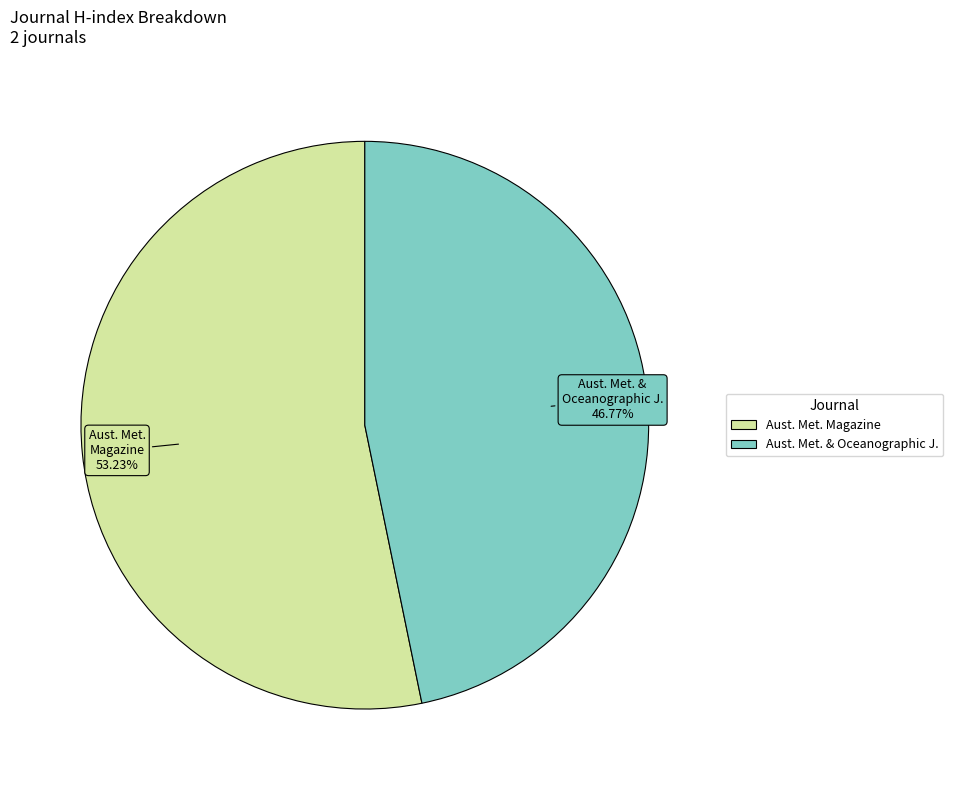

How many segments does this pie chart have?

2